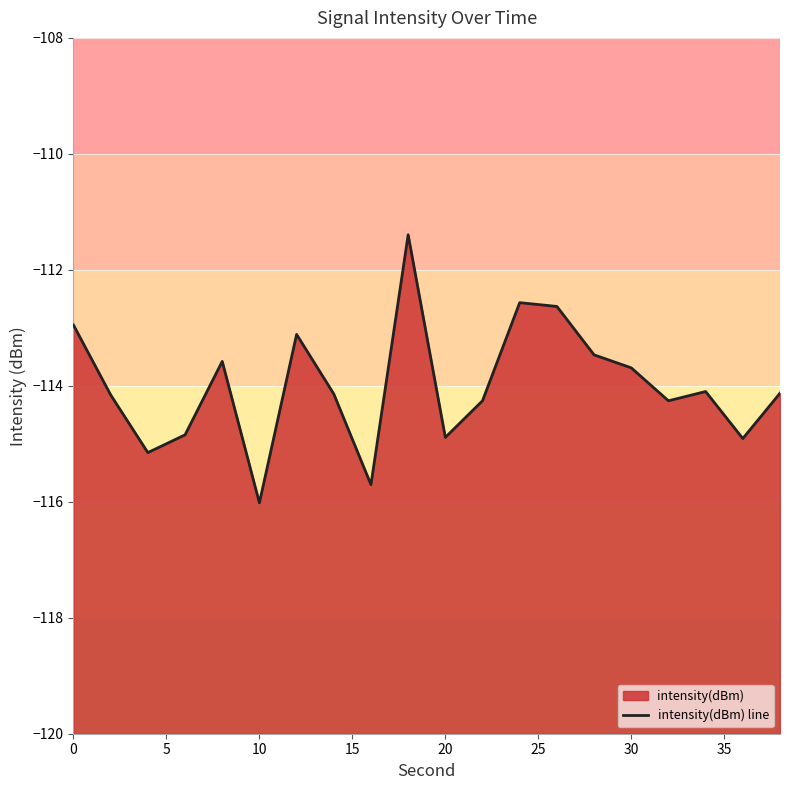

What is the value of the 17th point from the left?

-114.3